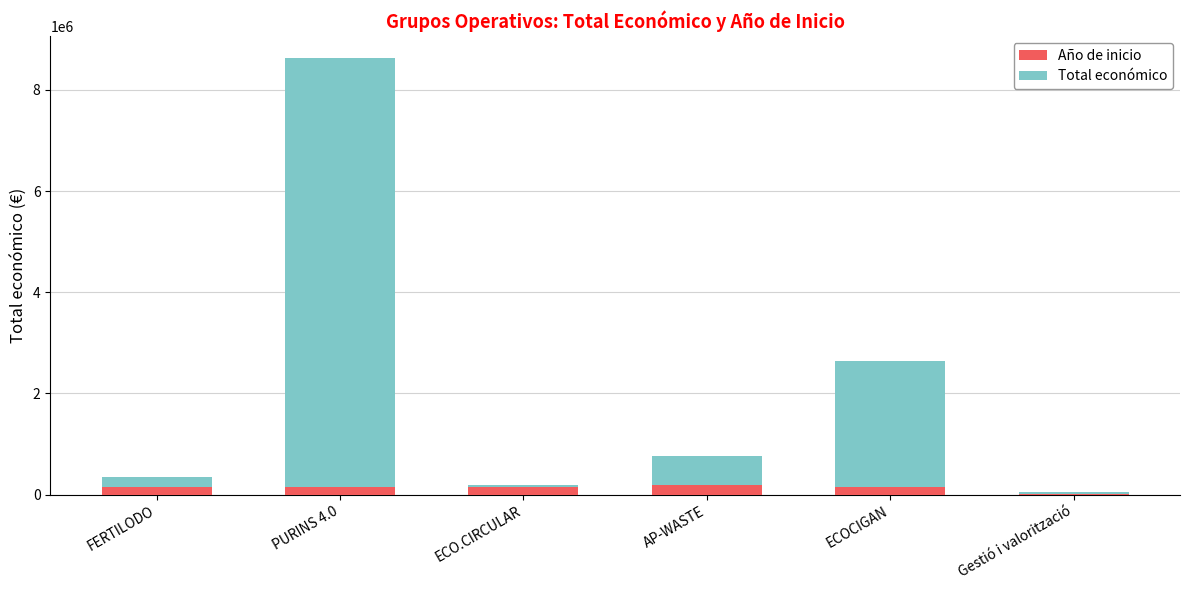

At which category is the sum across all series the highest?

PURINS 4.0